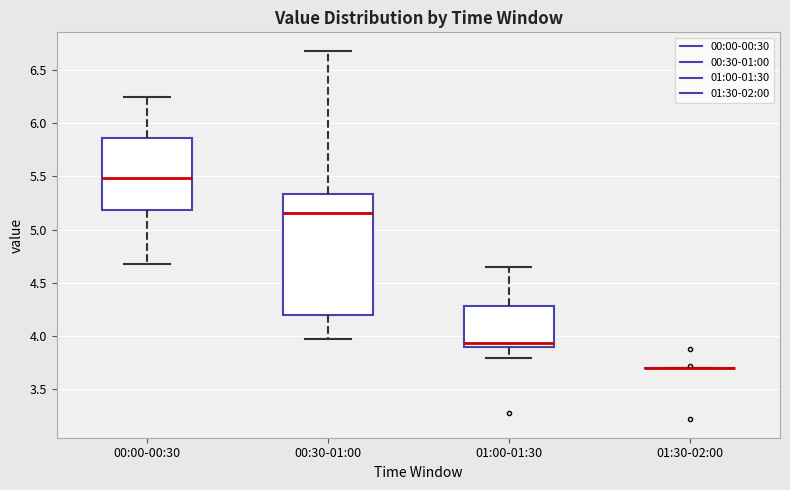

Reading left to right, transcribe this box plot: for each box, give where its median line is, the range the box spans, and where its two whiskers end, as read against the y-axis. The values are not printed on the chart, so give them approximately, as read against the axis.

00:00-00:30: median 5.50, box 5.20 to 5.85, whiskers 4.70 to 6.25
00:30-01:00: median 5.15, box 4.20 to 5.35, whiskers 3.95 to 6.70
01:00-01:30: median 3.95, box 3.90 to 4.30, whiskers 3.80 to 4.65
01:30-02:00: box collapsed to a line at 3.70, whiskers 3.70 to 3.70